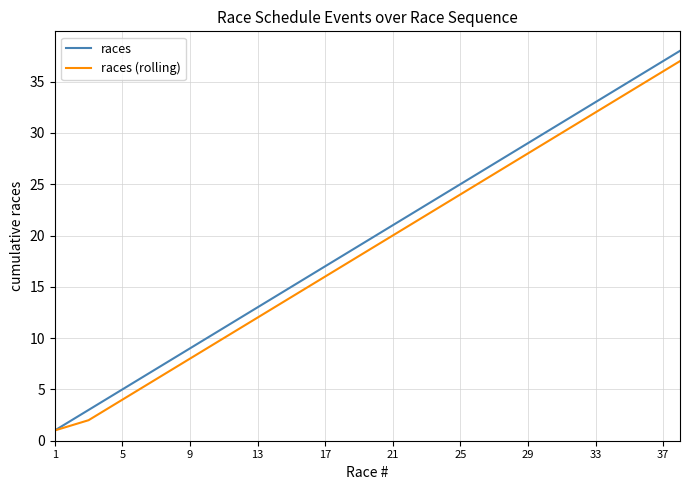

What is the lowest value of the races (rolling) series?

1.0